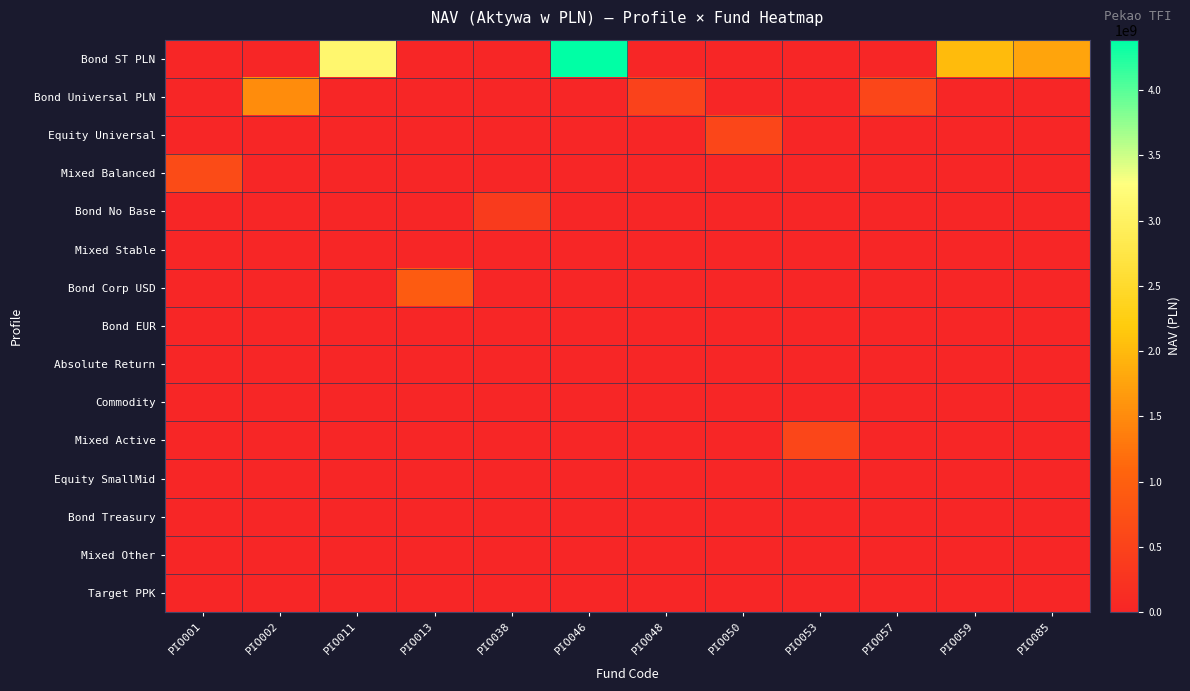

Reading left to right, extract all data points from this chart.

Bond ST PLN: PIO001=0.0	PIO002=0.0	PIO011=3126337609.9	PIO013=0.0	PIO038=0.0	PIO046=4385894218.2	PIO048=0.0	PIO050=0.0	PIO053=0.0	PIO057=0.0	PIO059=2006832580.5	PIO085=1777611930.7
Bond Universal PLN: PIO001=0.0	PIO002=1508951159.5	PIO011=0.0	PIO013=0.0	PIO038=0.0	PIO046=0.0	PIO048=486309691.1	PIO050=0.0	PIO053=0.0	PIO057=551742223.3	PIO059=0.0	PIO085=0.0
Equity Universal: PIO001=0.0	PIO002=0.0	PIO011=0.0	PIO013=0.0	PIO038=0.0	PIO046=0.0	PIO048=0.0	PIO050=558498067.5	PIO053=0.0	PIO057=0.0	PIO059=0.0	PIO085=0.0
Mixed Balanced: PIO001=646318465.0	PIO002=0.0	PIO011=0.0	PIO013=0.0	PIO038=0.0	PIO046=0.0	PIO048=0.0	PIO050=0.0	PIO053=0.0	PIO057=0.0	PIO059=0.0	PIO085=0.0
Bond No Base: PIO001=0.0	PIO002=0.0	PIO011=0.0	PIO013=0.0	PIO038=375292837.4	PIO046=0.0	PIO048=0.0	PIO050=0.0	PIO053=0.0	PIO057=0.0	PIO059=0.0	PIO085=0.0
Mixed Stable: PIO001=0.0	PIO002=0.0	PIO011=0.0	PIO013=0.0	PIO038=0.0	PIO046=0.0	PIO048=0.0	PIO050=0.0	PIO053=0.0	PIO057=0.0	PIO059=0.0	PIO085=0.0
Bond Corp USD: PIO001=0.0	PIO002=0.0	PIO011=0.0	PIO013=921019319.2	PIO038=0.0	PIO046=0.0	PIO048=0.0	PIO050=0.0	PIO053=0.0	PIO057=0.0	PIO059=0.0	PIO085=0.0
Bond EUR: PIO001=0.0	PIO002=0.0	PIO011=0.0	PIO013=0.0	PIO038=0.0	PIO046=0.0	PIO048=0.0	PIO050=0.0	PIO053=0.0	PIO057=0.0	PIO059=0.0	PIO085=0.0
Absolute Return: PIO001=0.0	PIO002=0.0	PIO011=0.0	PIO013=0.0	PIO038=0.0	PIO046=0.0	PIO048=0.0	PIO050=0.0	PIO053=0.0	PIO057=0.0	PIO059=0.0	PIO085=0.0
Commodity: PIO001=0.0	PIO002=0.0	PIO011=0.0	PIO013=0.0	PIO038=0.0	PIO046=0.0	PIO048=0.0	PIO050=0.0	PIO053=0.0	PIO057=0.0	PIO059=0.0	PIO085=0.0
Mixed Active: PIO001=0.0	PIO002=0.0	PIO011=0.0	PIO013=0.0	PIO038=0.0	PIO046=0.0	PIO048=0.0	PIO050=0.0	PIO053=555154991.5	PIO057=0.0	PIO059=0.0	PIO085=0.0
Equity SmallMid: PIO001=0.0	PIO002=0.0	PIO011=0.0	PIO013=0.0	PIO038=0.0	PIO046=0.0	PIO048=0.0	PIO050=0.0	PIO053=0.0	PIO057=0.0	PIO059=0.0	PIO085=0.0
Bond Treasury: PIO001=0.0	PIO002=0.0	PIO011=0.0	PIO013=0.0	PIO038=0.0	PIO046=0.0	PIO048=0.0	PIO050=0.0	PIO053=0.0	PIO057=0.0	PIO059=0.0	PIO085=0.0
Mixed Other: PIO001=0.0	PIO002=0.0	PIO011=0.0	PIO013=0.0	PIO038=0.0	PIO046=0.0	PIO048=0.0	PIO050=0.0	PIO053=0.0	PIO057=0.0	PIO059=0.0	PIO085=0.0
Target PPK: PIO001=0.0	PIO002=0.0	PIO011=0.0	PIO013=0.0	PIO038=0.0	PIO046=0.0	PIO048=0.0	PIO050=0.0	PIO053=0.0	PIO057=0.0	PIO059=0.0	PIO085=0.0